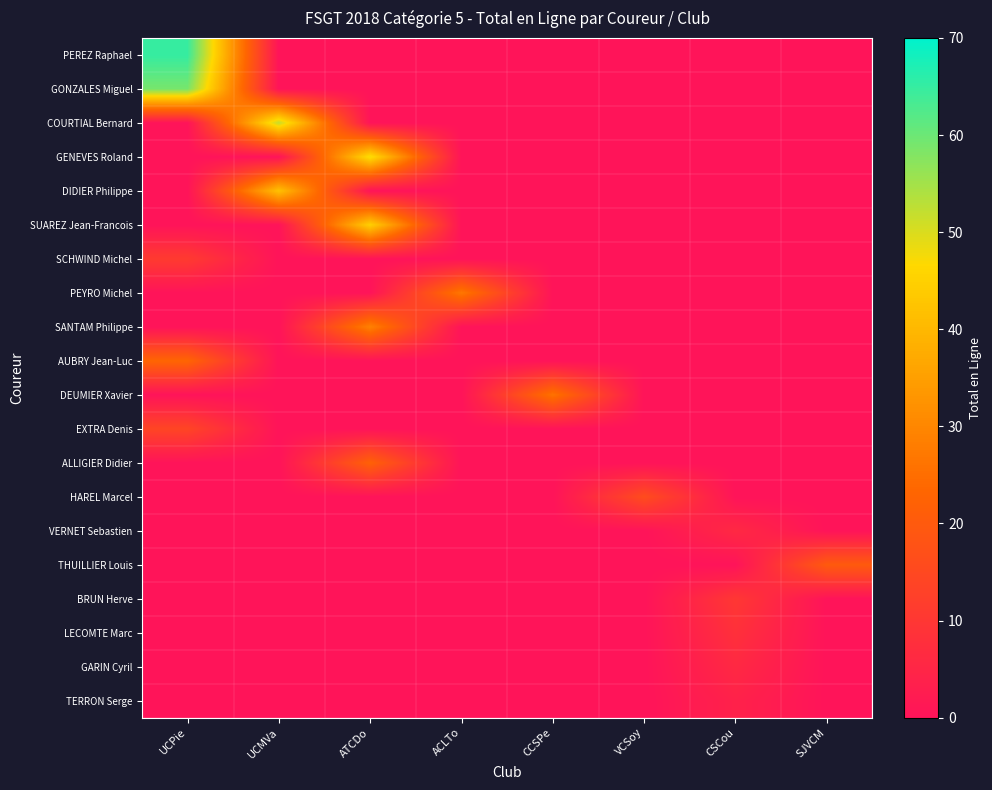

List the series in order of their peak value, lowest first.

TERRON Serge, VERNET Sebastien, GARIN Cyril, LECOMTE Marc, BRUN Herve, SCHWIND Michel, EXTRA Denis, HAREL Marcel, THUILLIER Louis, ALLIGIER Didier, AUBRY Jean-Luc, DEUMIER Xavier, PEYRO Michel, SANTAM Philippe, DIDIER Philippe, SUAREZ Jean-Francois, GENEVES Roland, COURTIAL Bernard, GONZALES Miguel, PEREZ Raphael